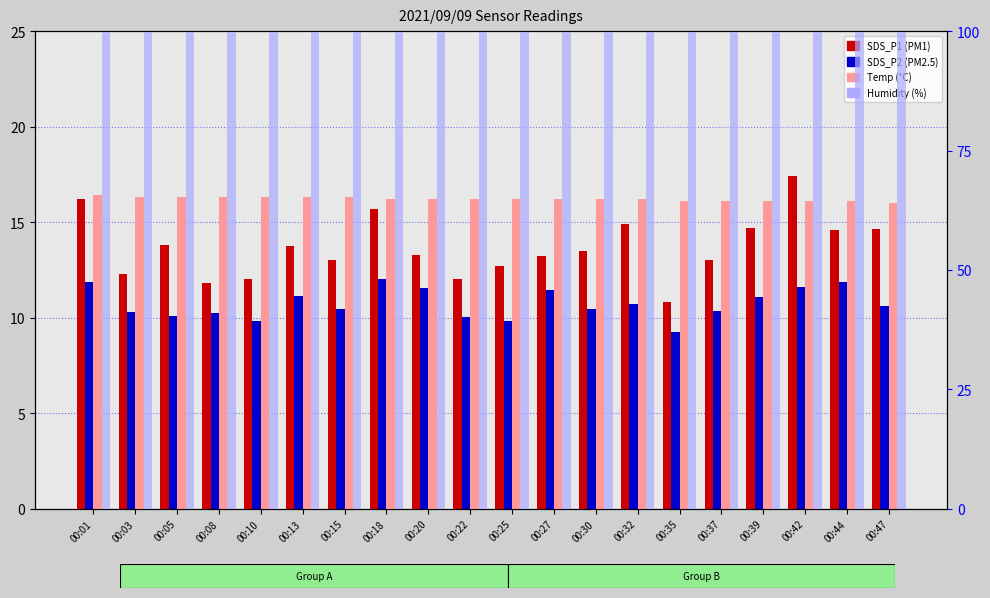

At how many categories does at least one series exceed 18?

20